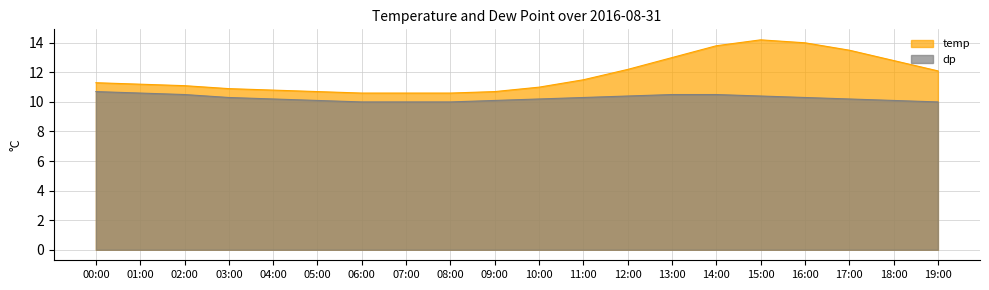

Which label corresponds to the smallest value in the chart?

06:00